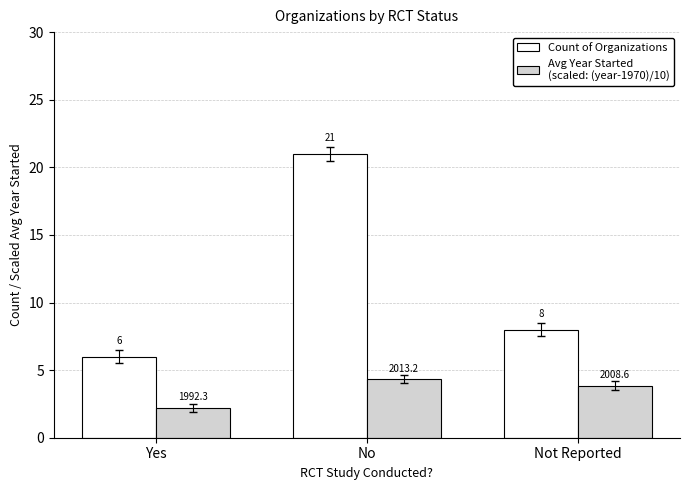

At which category does the chart reach its peak across all series?

No